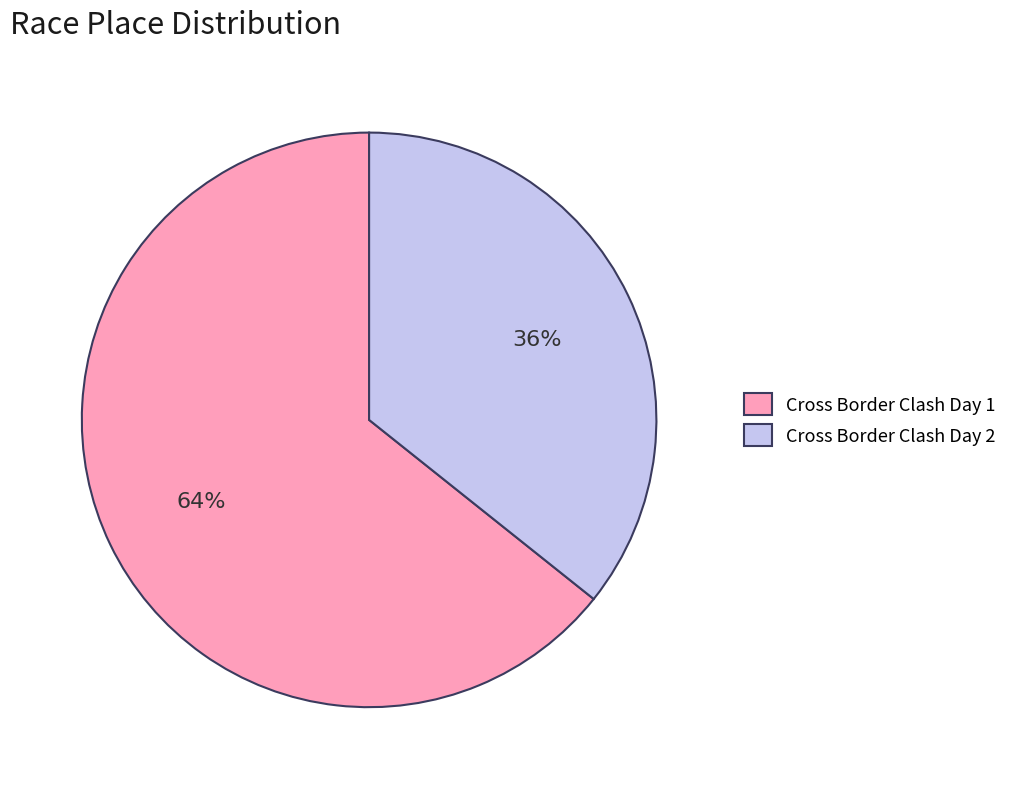

To the nearest percent, what portion does Cross Border Clash Day 1 represent?

64%